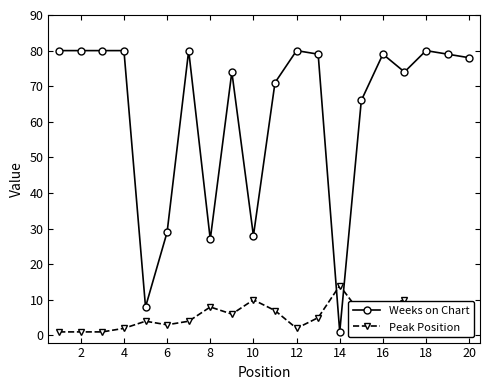

Does the chart have visible grid lines?

No